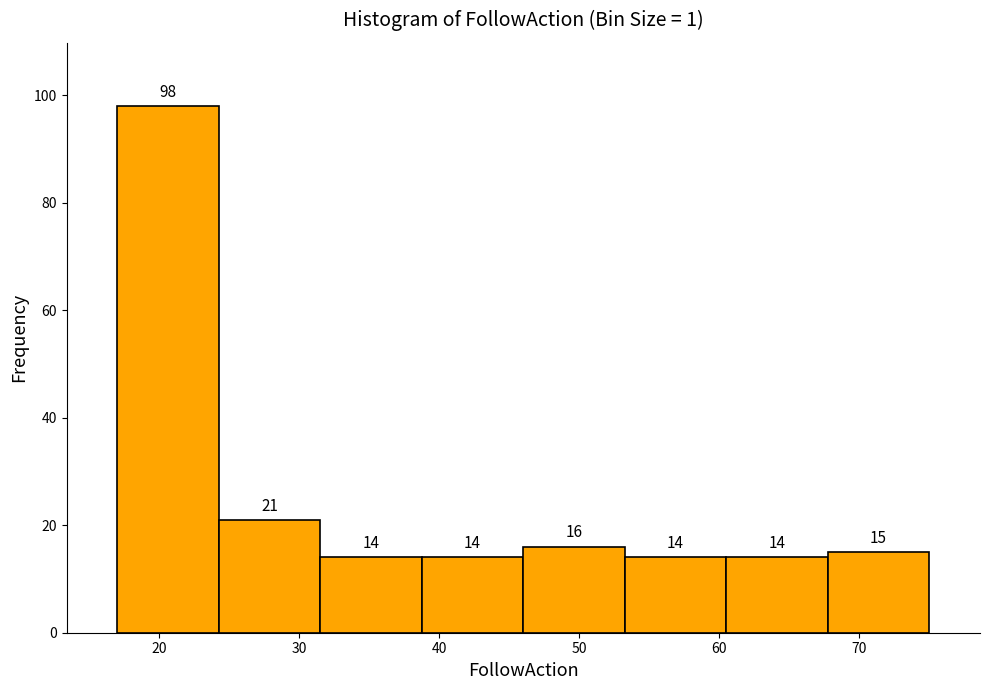

Reading left to right, list every bar in this chart as the range it spans on the x-axis followed by its height. The bar edges are not printed on the chart, so give them approximately, as read against the axis.

17 to 24: 98
24 to 32: 21
32 to 39: 14
39 to 46: 14
46 to 53: 16
53 to 61: 14
61 to 68: 14
68 to 75: 15